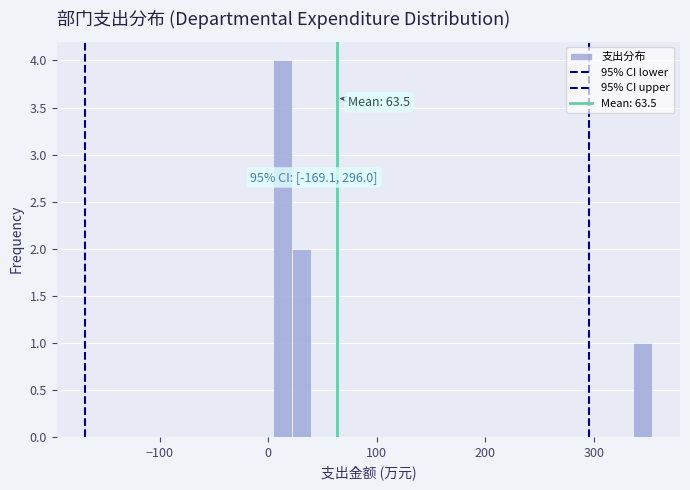

Read against the x-axis, roughly where is the centre of the tallest bar?

10